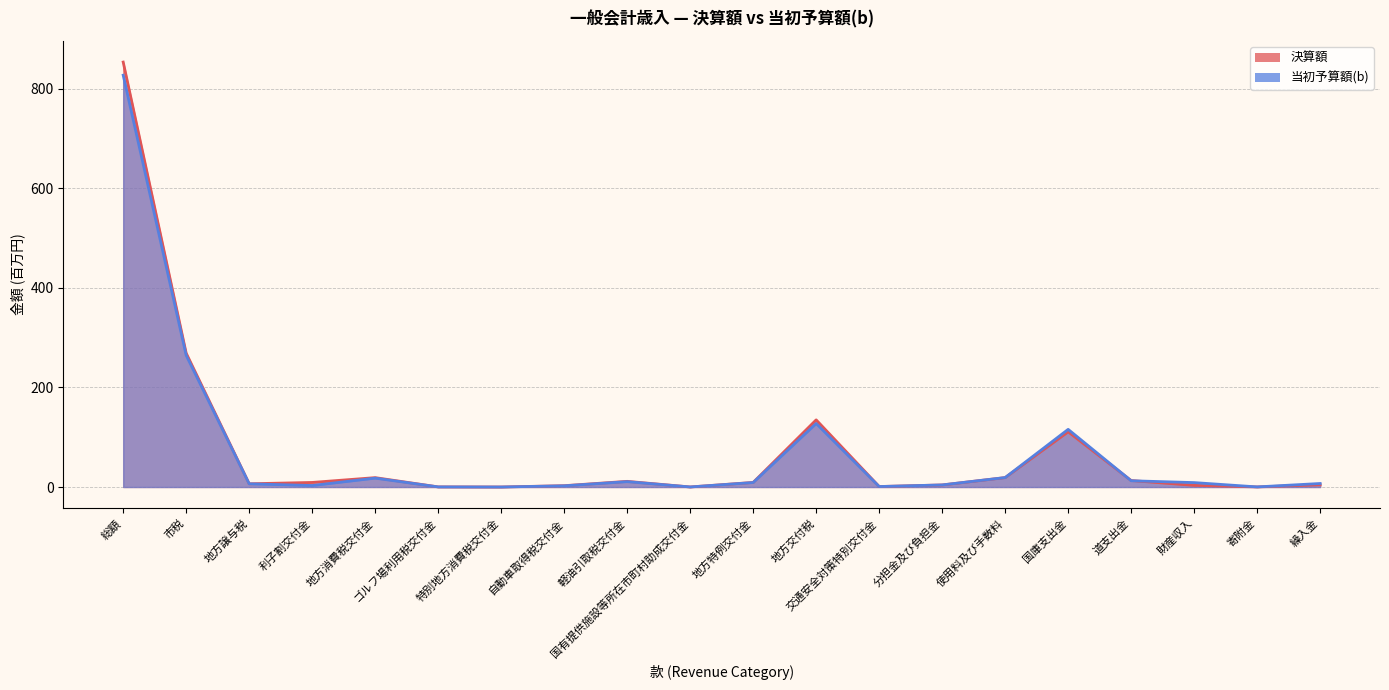

Rank the series by their average value, from lowest to highest.

当初予算額(b), 決算額